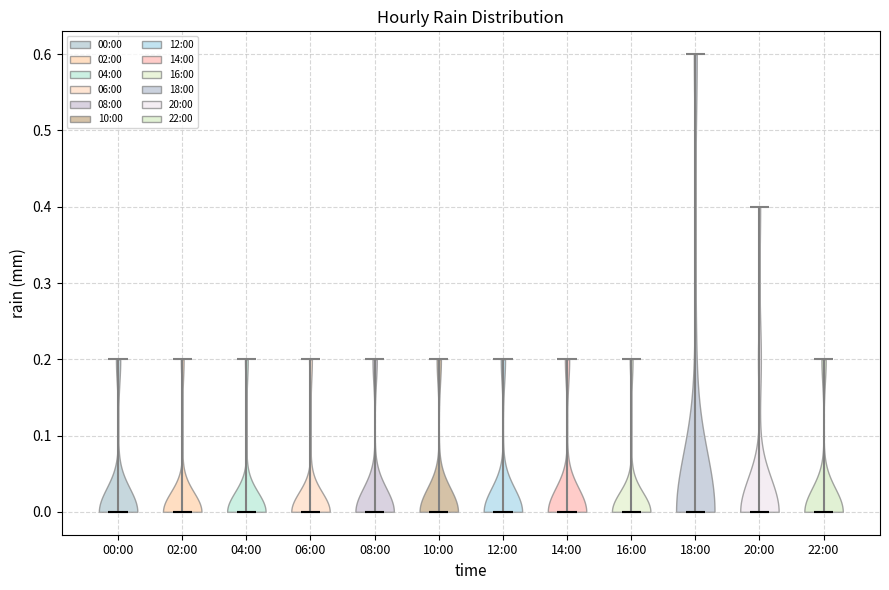

Reading left to right, read every violin against the y-axis: where its median line is, and the lowest and highest points it reaches. The values are not printed on the chart, so give them approximately, as read against the axis.

00:00: median line 0.0, lowest point 0.0, highest point 0.2
02:00: median line 0.0, lowest point 0.0, highest point 0.2
04:00: median line 0.0, lowest point 0.0, highest point 0.2
06:00: median line 0.0, lowest point 0.0, highest point 0.2
08:00: median line 0.0, lowest point 0.0, highest point 0.2
10:00: median line 0.0, lowest point 0.0, highest point 0.2
12:00: median line 0.0, lowest point 0.0, highest point 0.2
14:00: median line 0.0, lowest point 0.0, highest point 0.2
16:00: median line 0.0, lowest point 0.0, highest point 0.2
18:00: median line 0.0, lowest point 0.0, highest point 0.6
20:00: median line 0.0, lowest point 0.0, highest point 0.4
22:00: median line 0.0, lowest point 0.0, highest point 0.2